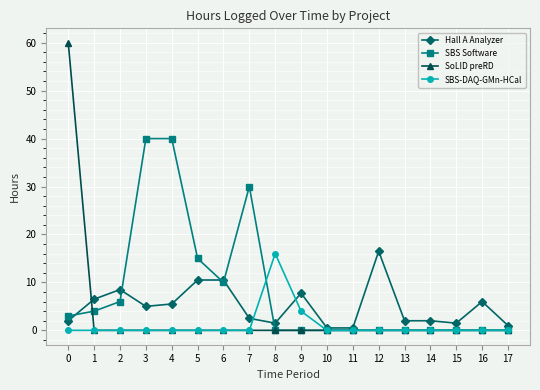

What is the difference between the maximum and minimum values in the SoLID preRD series?

60.0